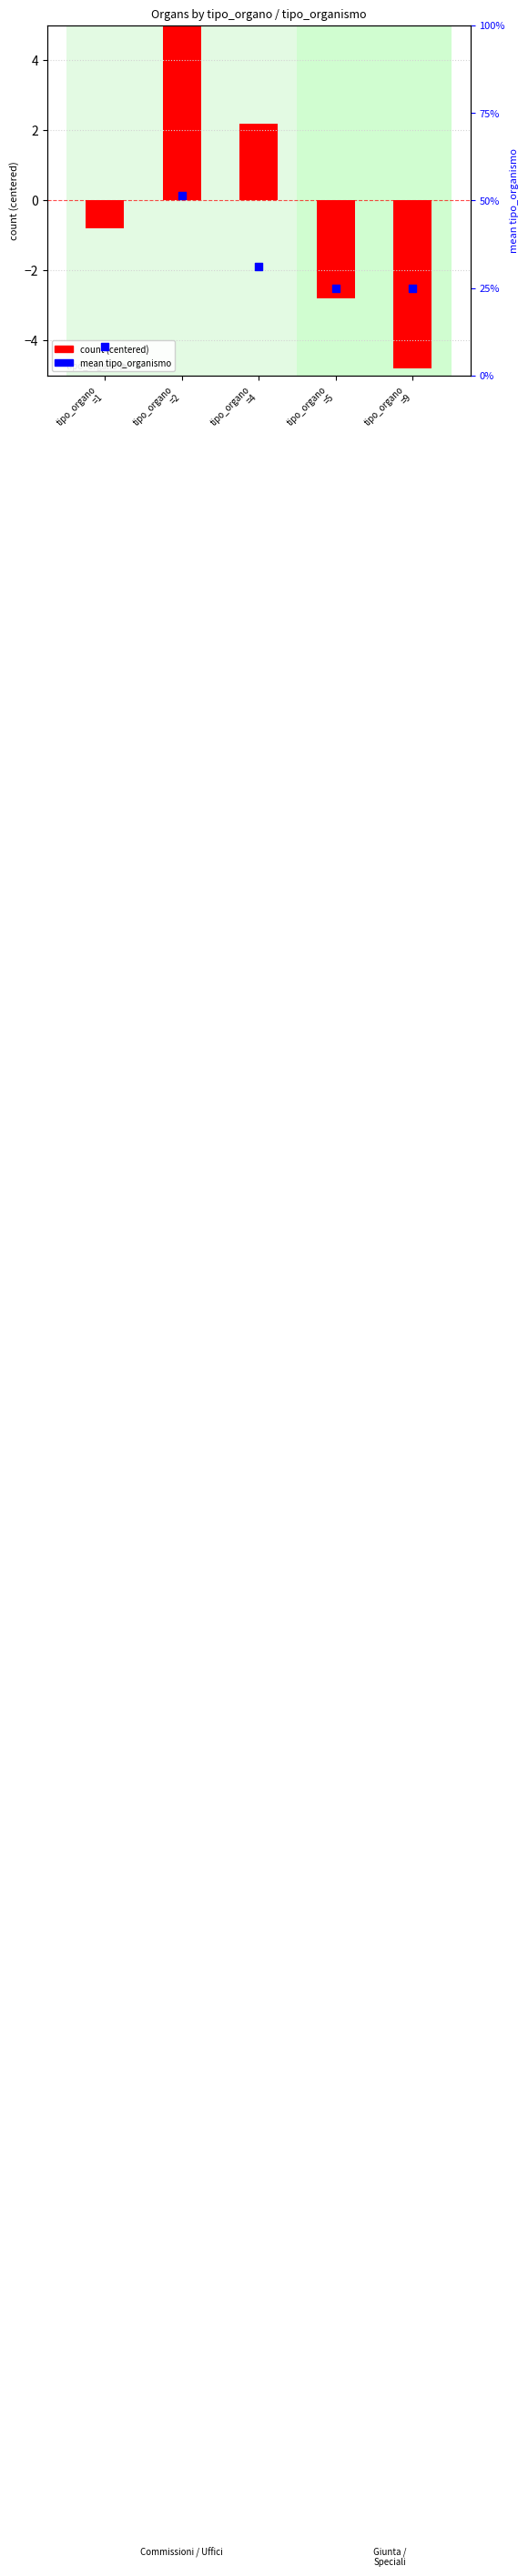

What are all the series names shown in the legend?

count (centered), mean tipo_organismo